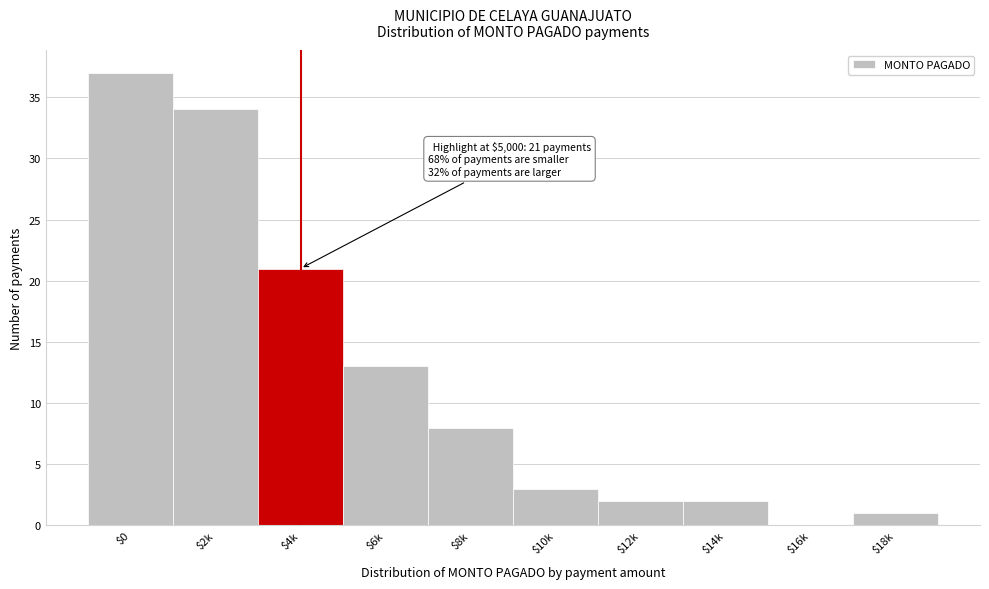

At which category does the chart reach its peak across all series?

$0